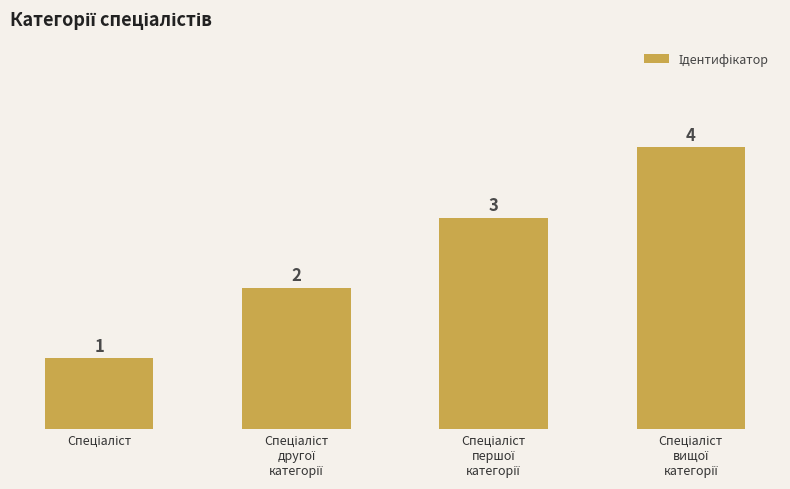

Reading right to left, what are all the values shown in this chart?

4	3	2	1